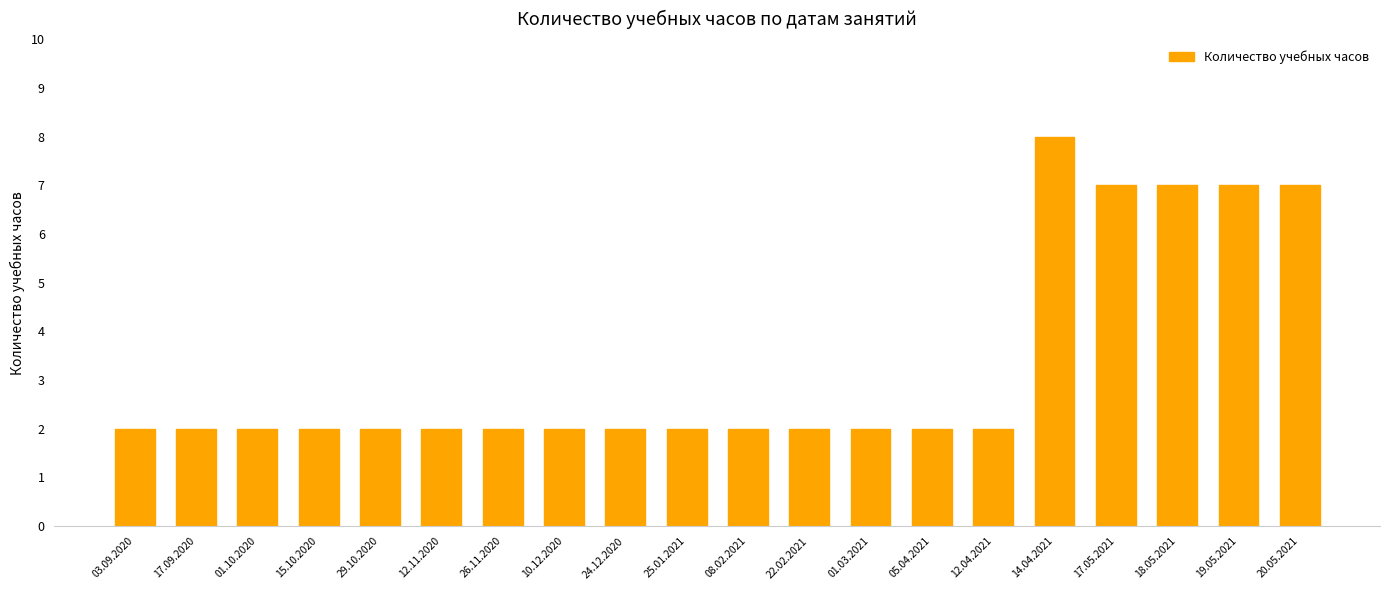

Which category has the highest value across all series?

14.04.2021